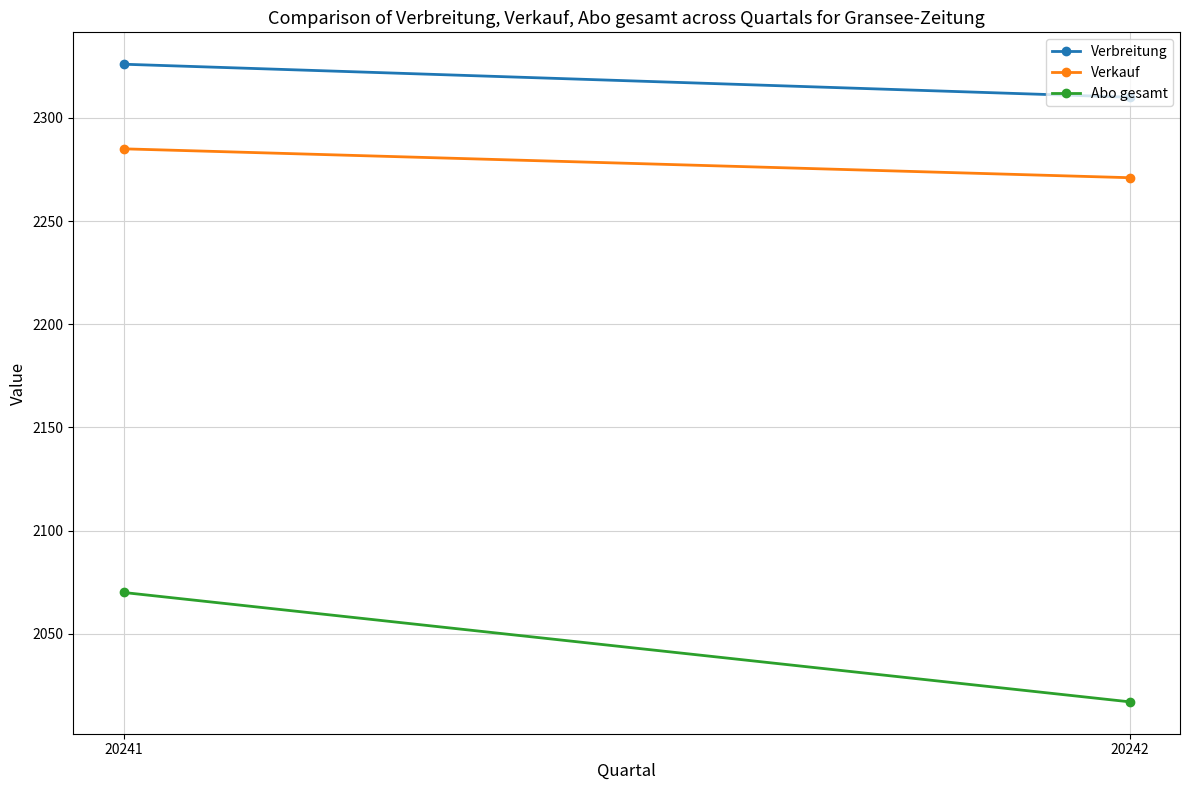

At how many categories does at least one series exceed 2088?

2